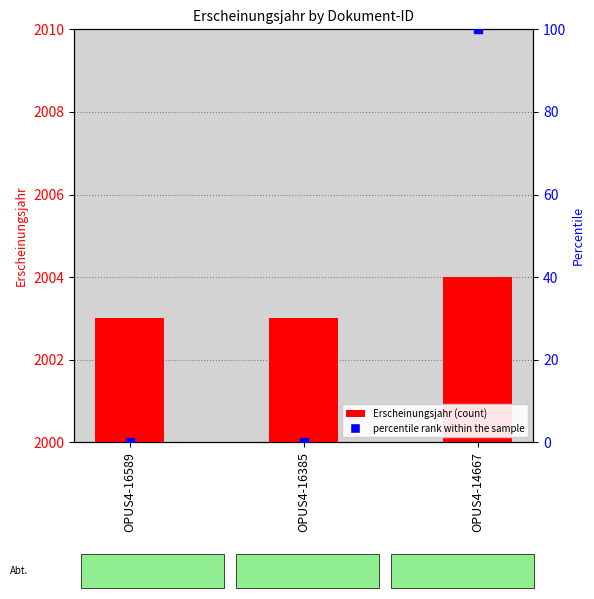

What are all the series names shown in the legend?

Erscheinungsjahr, percentile rank within the sample